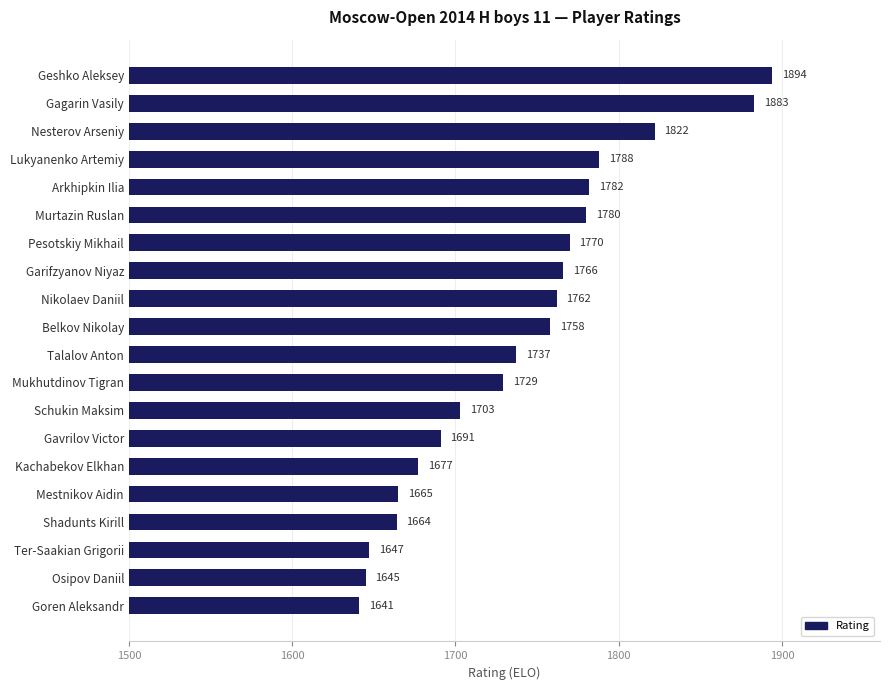

Rank the categories by value from highest to lowest.

Geshko Aleksey, Gagarin Vasily, Nesterov Arseniy, Lukyanenko Artemiy, Arkhipkin Ilia, Murtazin Ruslan, Pesotskiy Mikhail, Garifzyanov Niyaz, Nikolaev Daniil, Belkov Nikolay, Talalov Anton, Mukhutdinov Tigran, Schukin Maksim, Gavrilov Victor, Kachabekov Elkhan, Mestnikov Aidin, Shadunts Kirill, Ter-Saakian Grigorii, Osipov Daniil, Goren Aleksandr